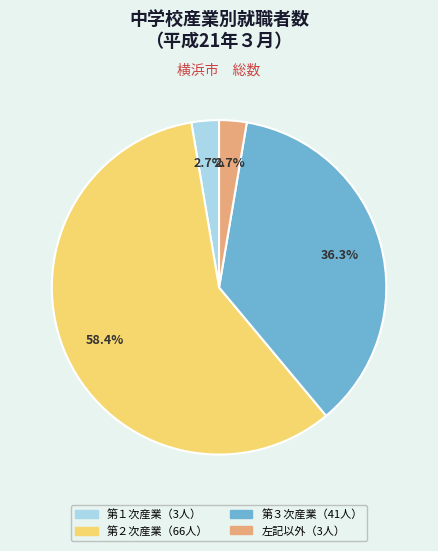

Is there any slice that represents more than half of the pie?

Yes